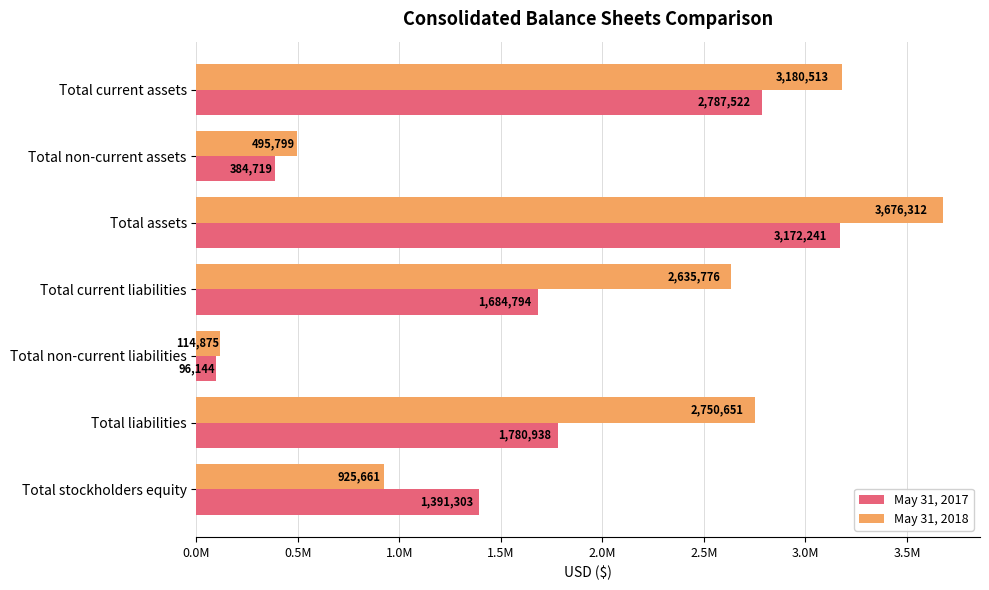

What are all the series names shown in the legend?

May 31, 2017, May 31, 2018